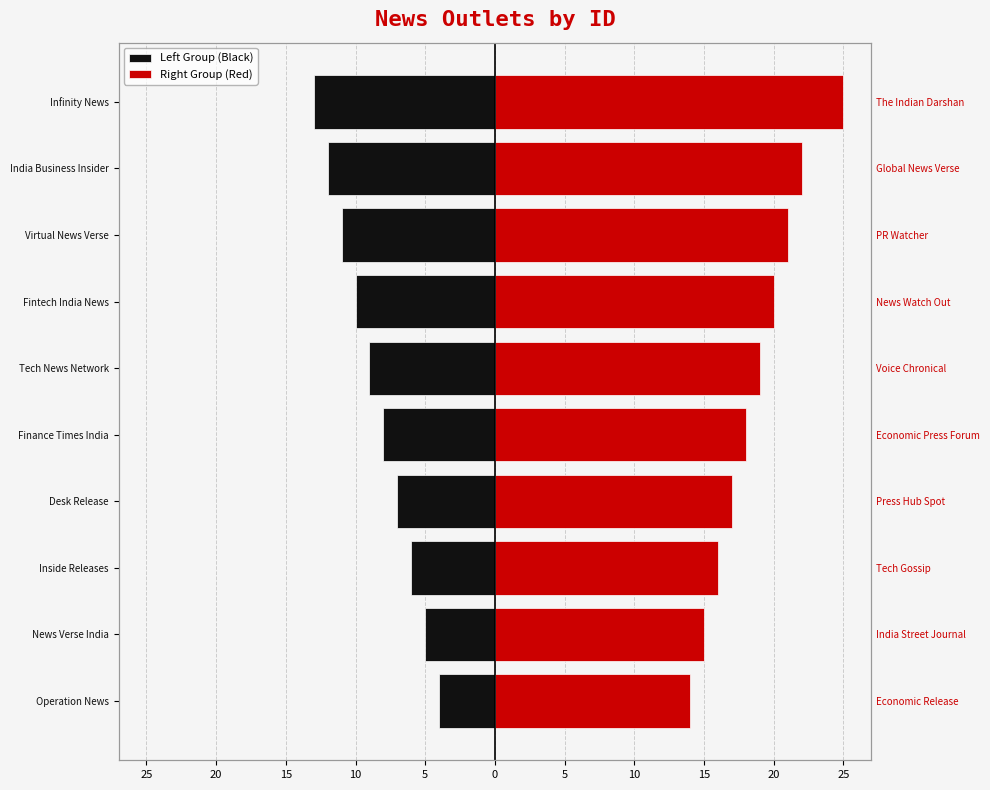

What are all the series names shown in the legend?

Left Group (Black), Right Group (Red)